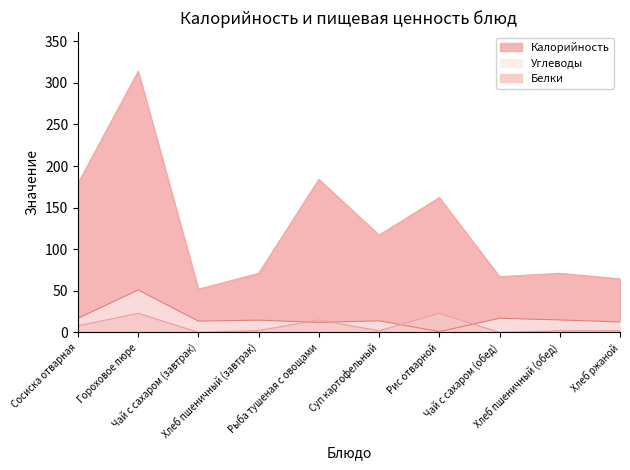

Does the chart have visible grid lines?

No